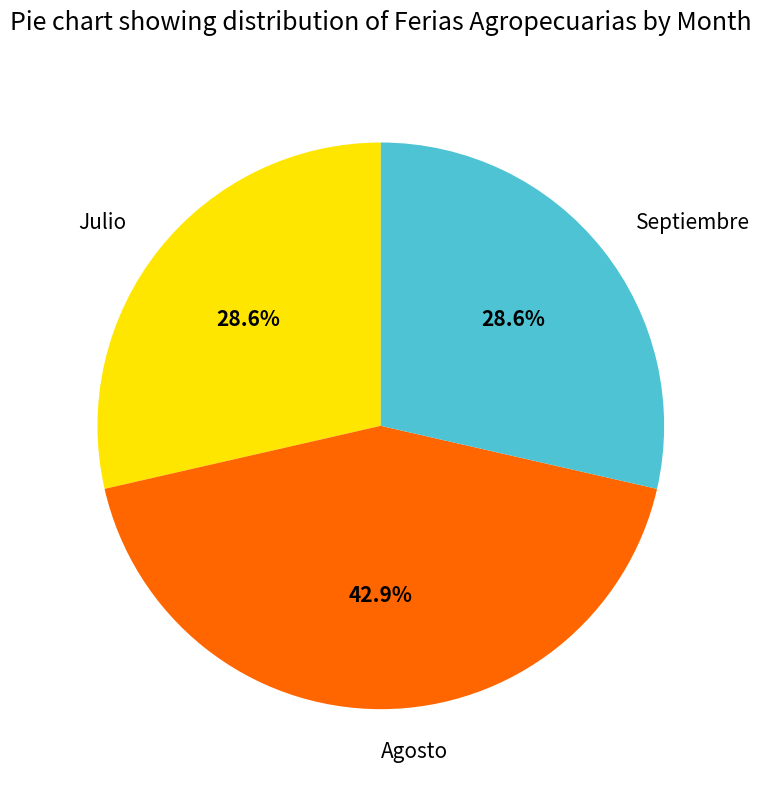

Is Agosto the majority of the pie?

No